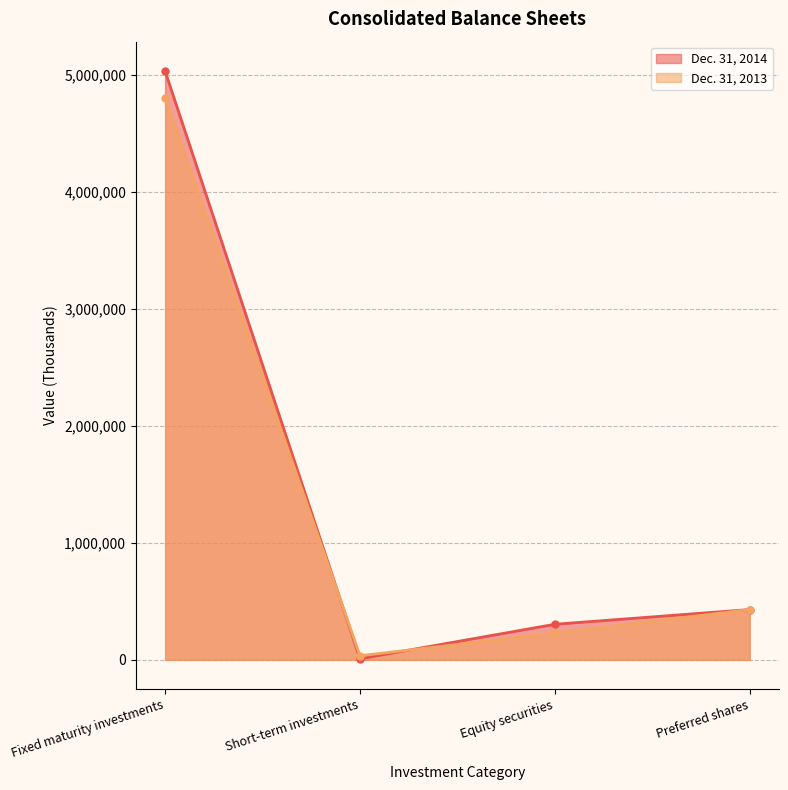

List the series in order of their overall mean, lowest first.

Dec. 31, 2013, Dec. 31, 2014